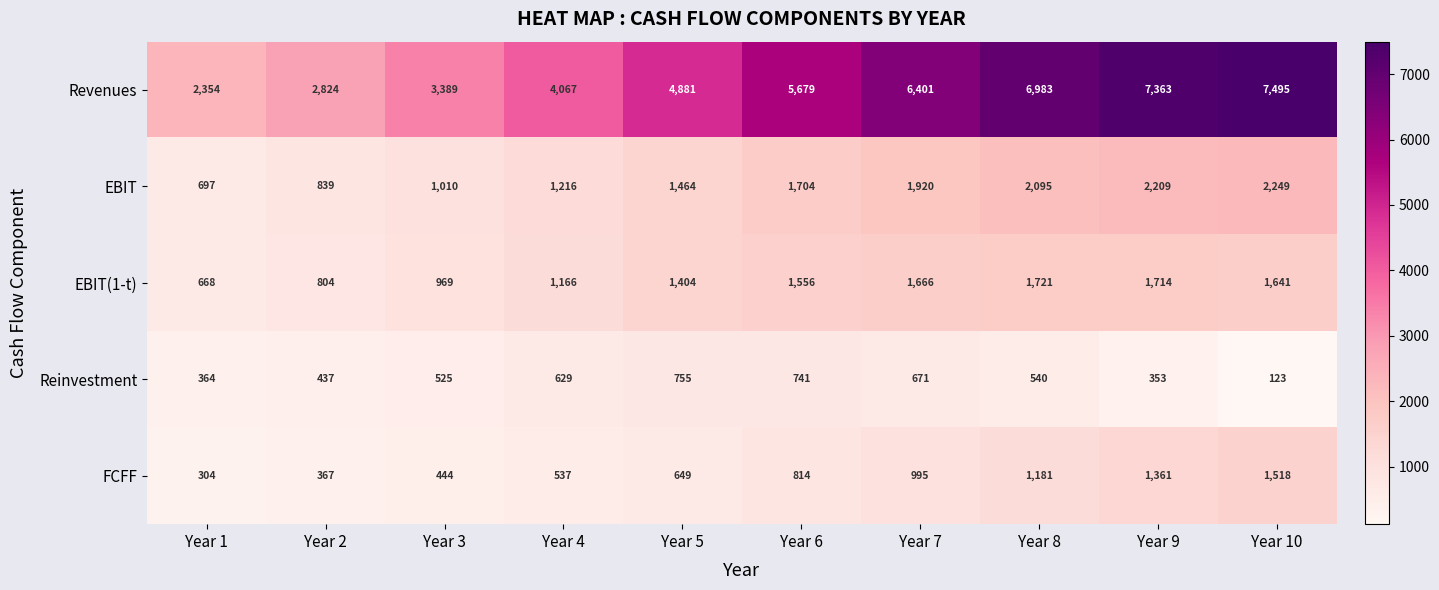

The value of EBIT at Year 6 is 811. True or false?

False